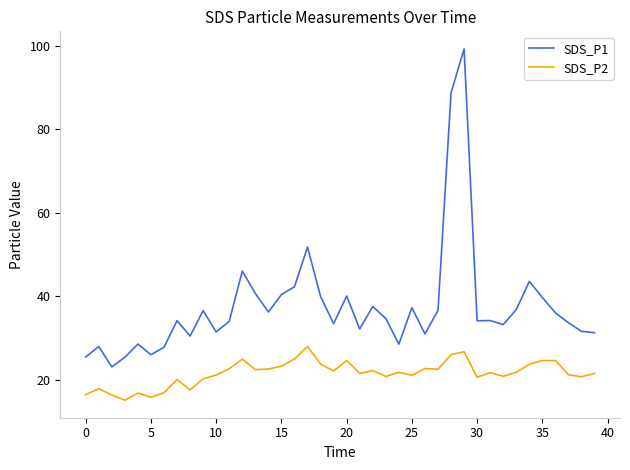

List the series in order of their overall mean, lowest first.

SDS_P2, SDS_P1